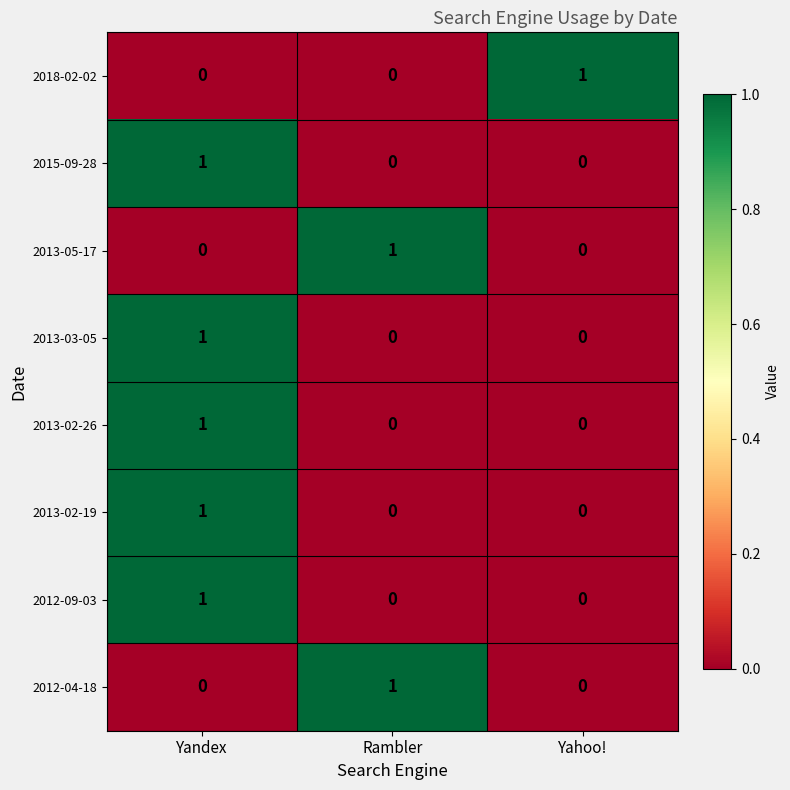

What is the total value across all series at Yandex?

5